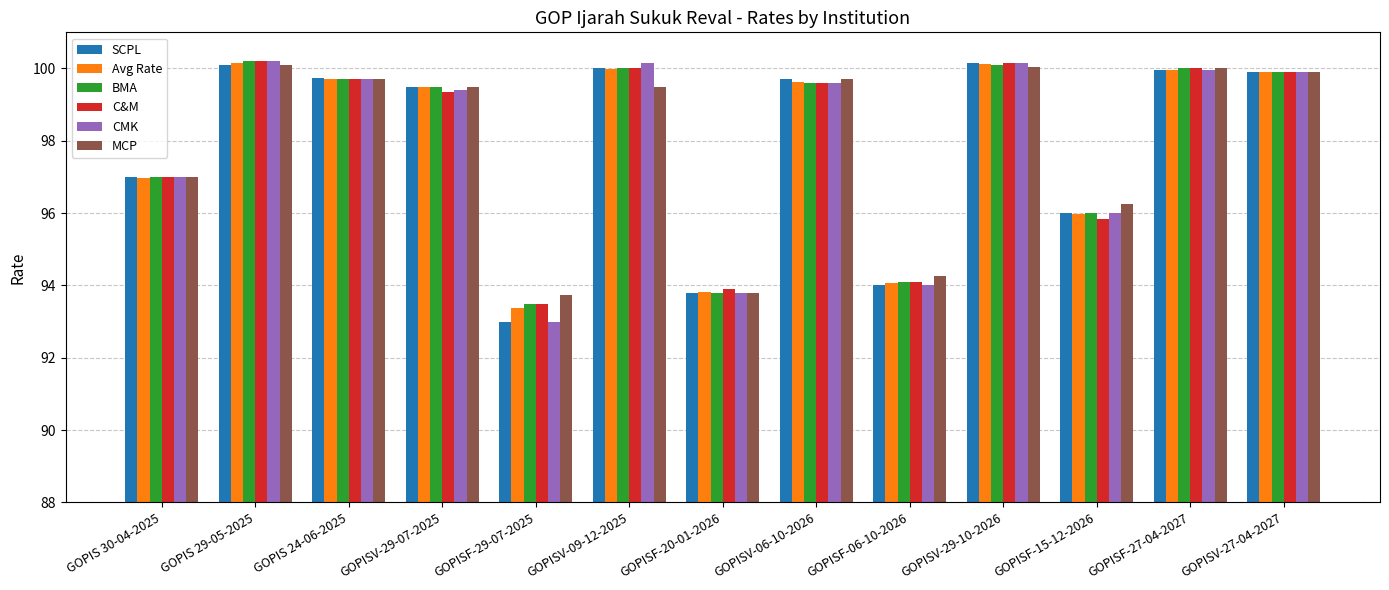

Does the chart contain any negative values?

No